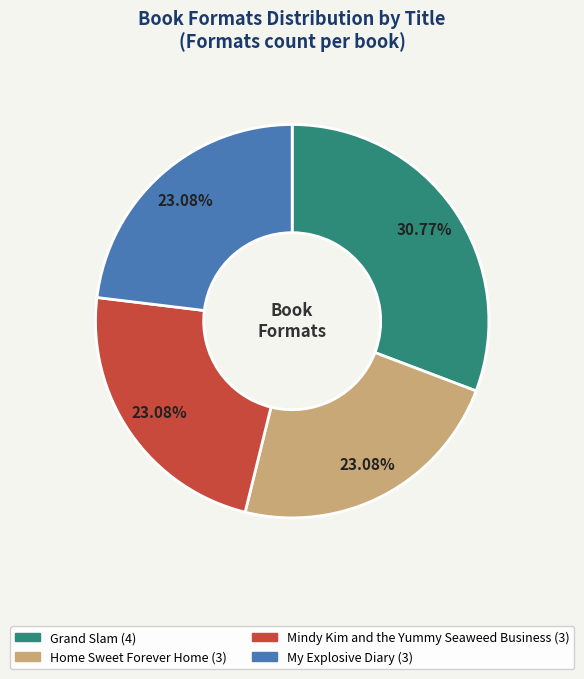

True or false: My Explosive Diary accounts for 23% of the total.

True